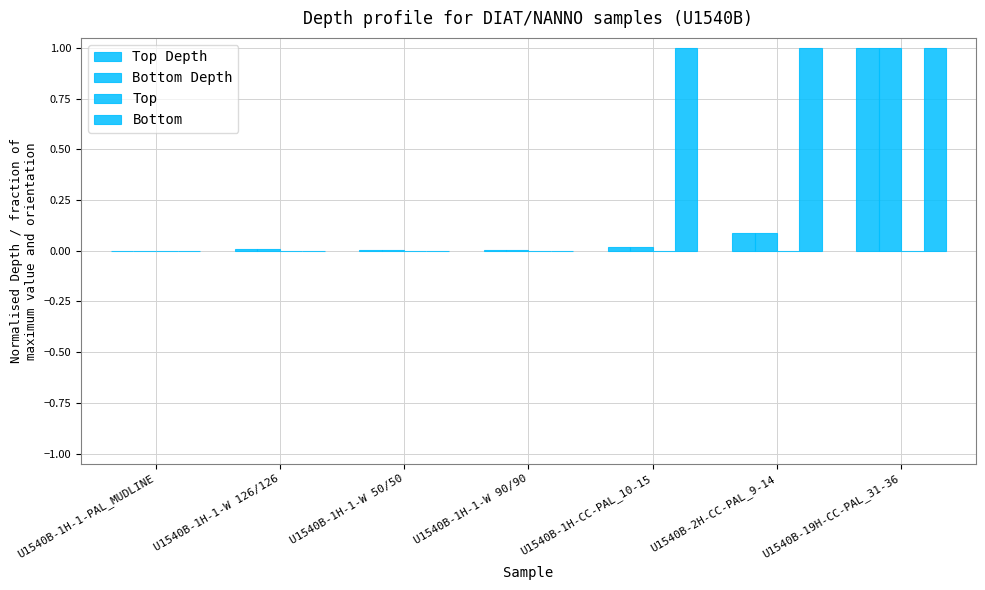

At how many categories does at least one series exceed 0?

6